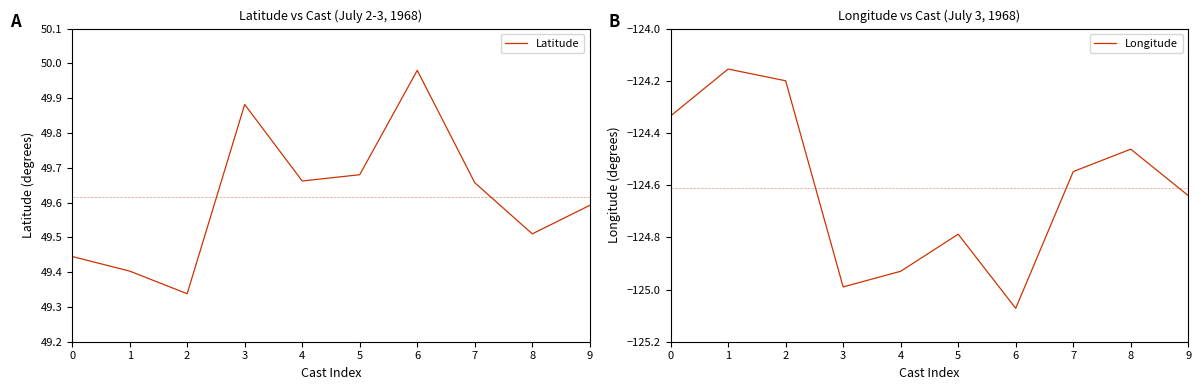

What is the lowest value of the Latitude series?

49.3